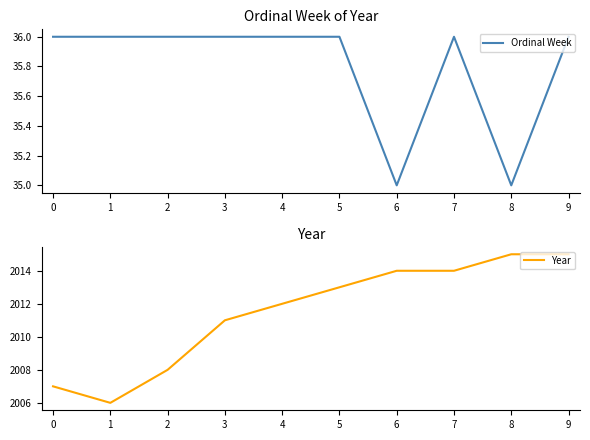

Reading left to right, transcribe all the data shown in this chart.

Ordinal Week: 0=36	1=36	2=36	3=36	4=36	5=36	6=35	7=36	8=35	9=36
Year: 0=2007	1=2006	2=2008	3=2011	4=2012	5=2013	6=2014	7=2014	8=2015	9=2015